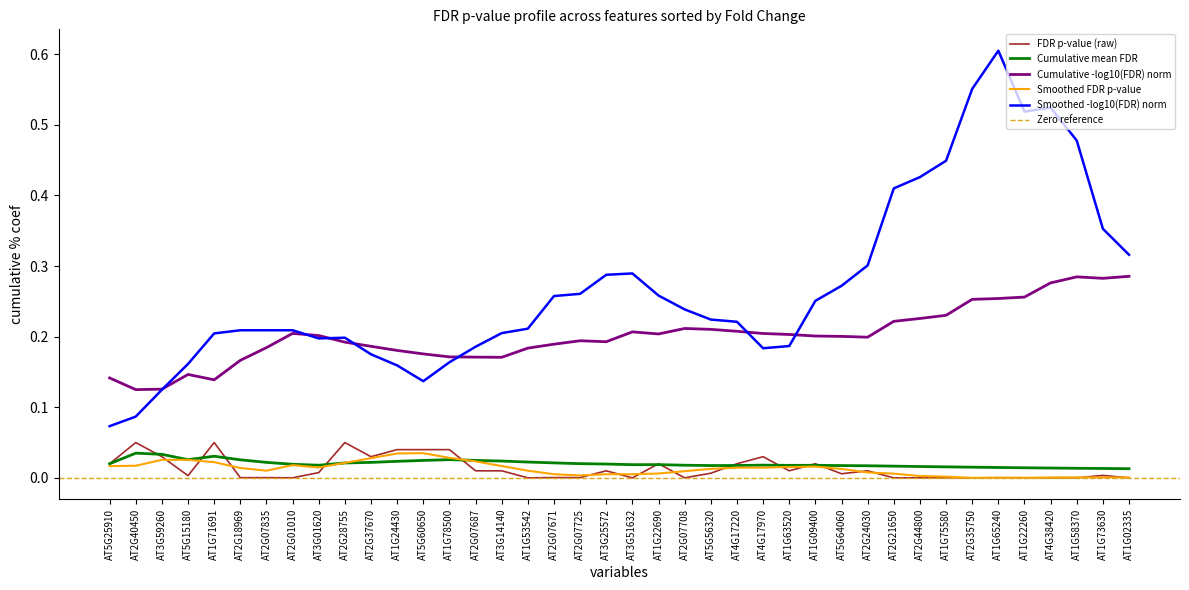

The chart shows a value of 0.0 at AT2G35750. True or false?

False